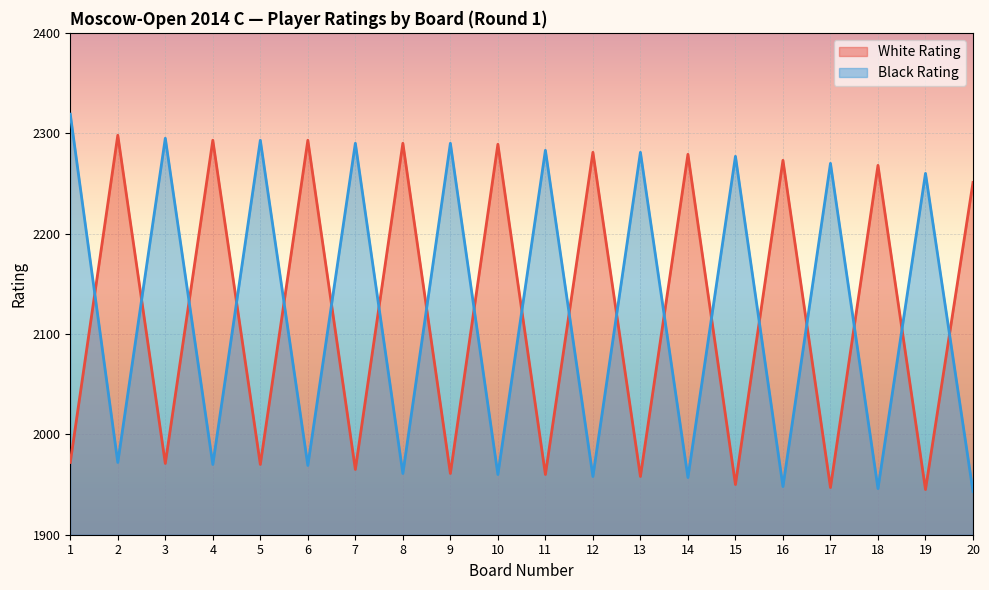

Rank the series by their maximum value, from highest to lowest.

Black Rating, White Rating